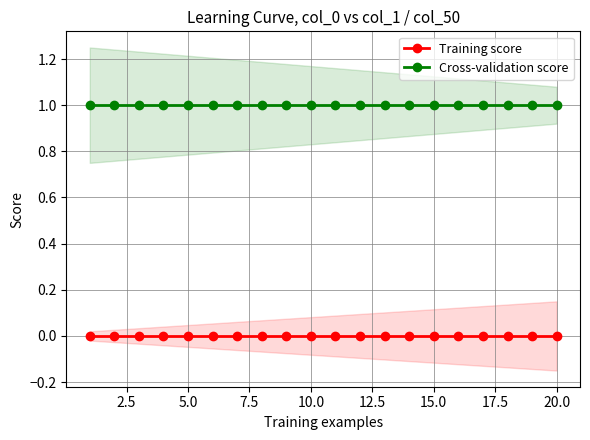

Is it true that Training score equals 0 at 20.0?

True